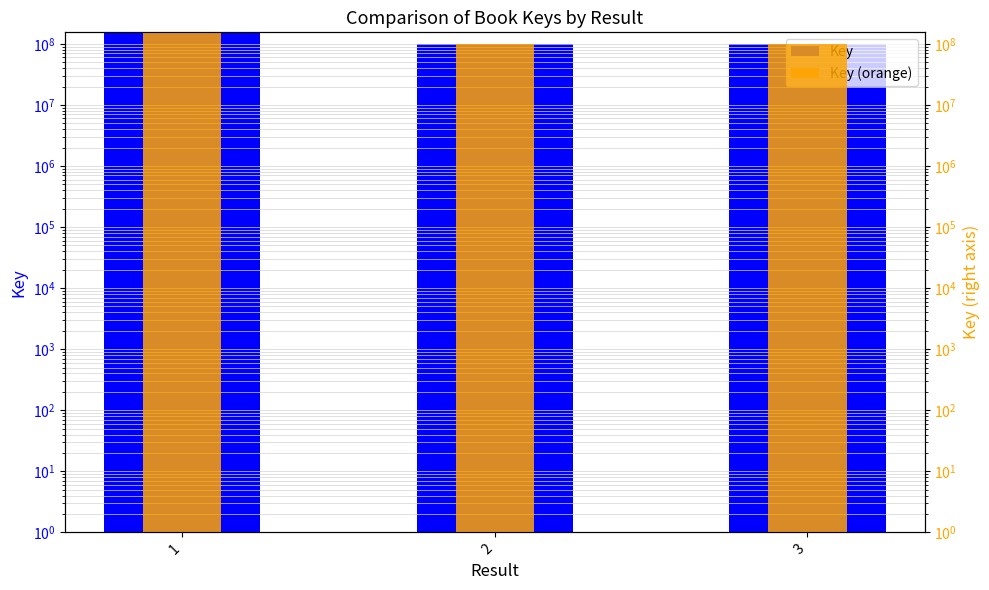

Rank the series by their maximum value, from highest to lowest.

Key, Key (orange)